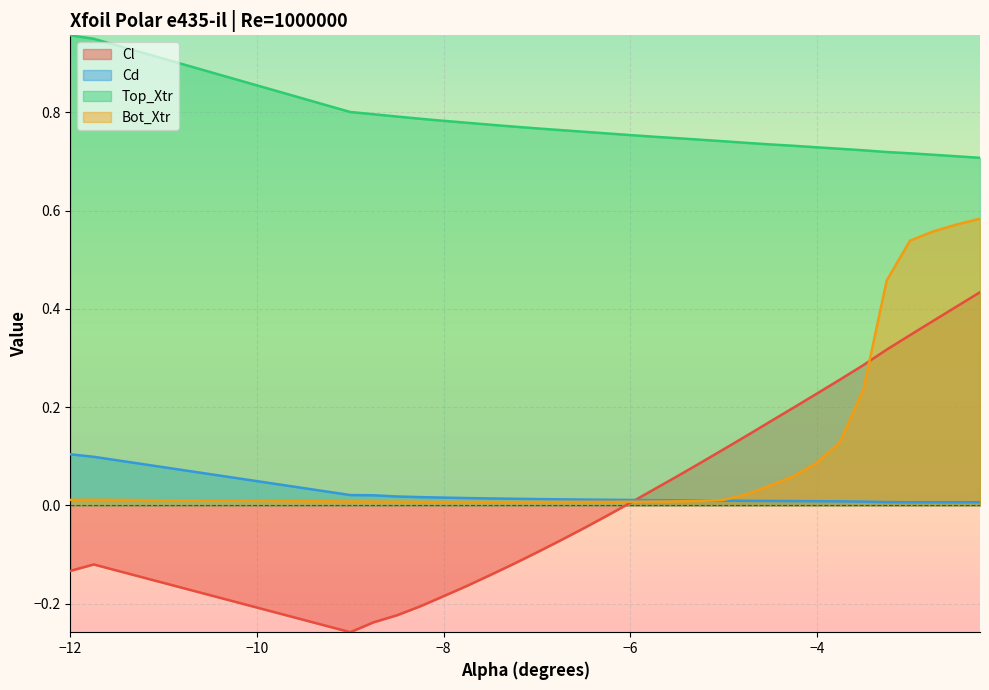

What are all the series names shown in the legend?

Cl, Cd, Top_Xtr, Bot_Xtr